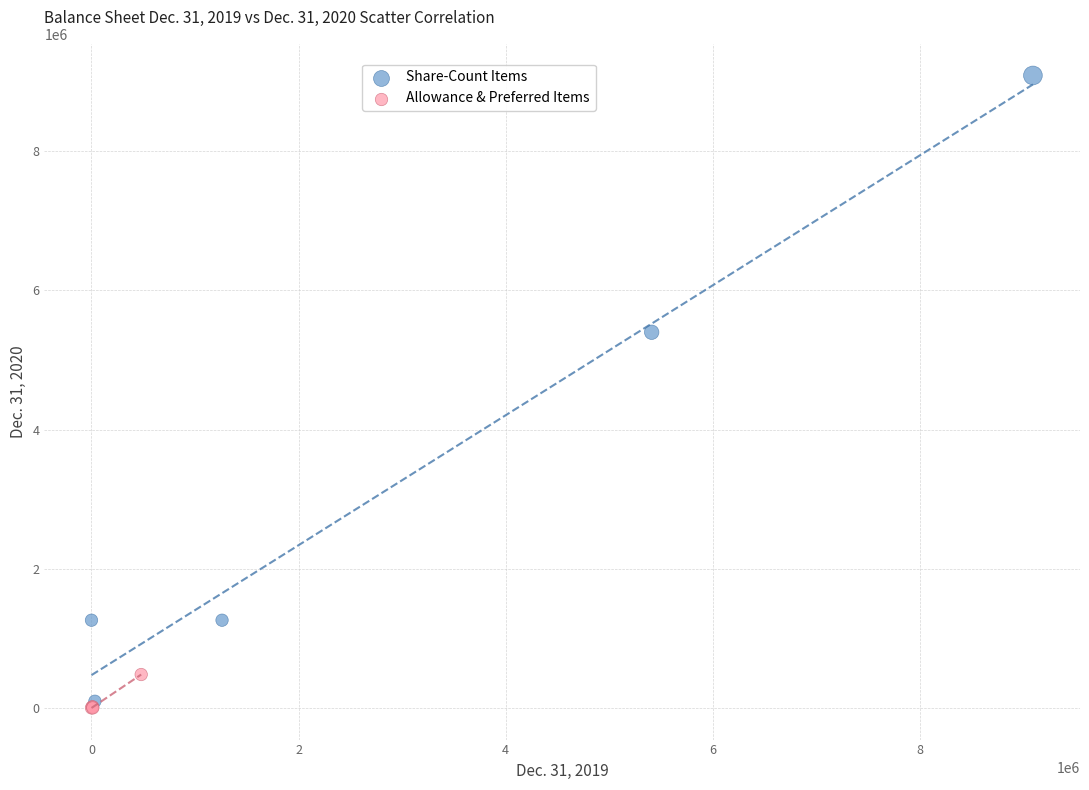

Which series reaches the maximum Y coordinate?

Share-Count Items